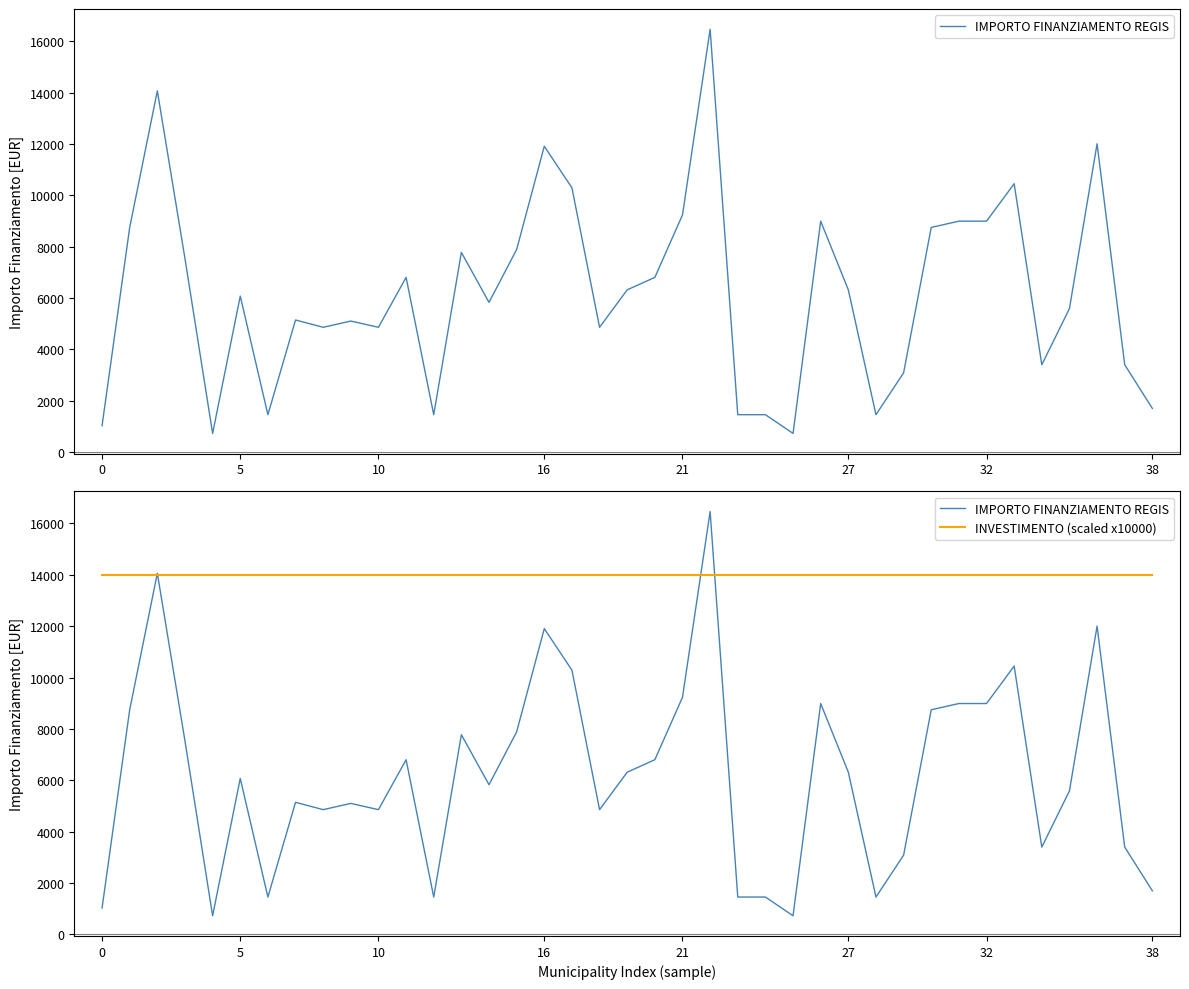

At which category is the sum across all series the highest?

22